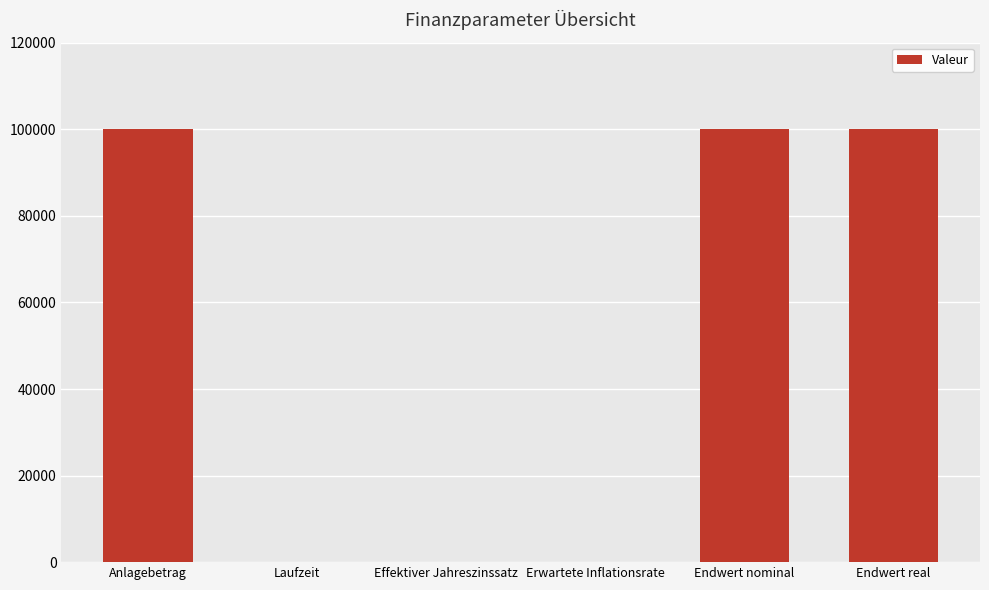

What is the sum of the values at Erwartete Inflationsrate and Anlagebetrag?

100000